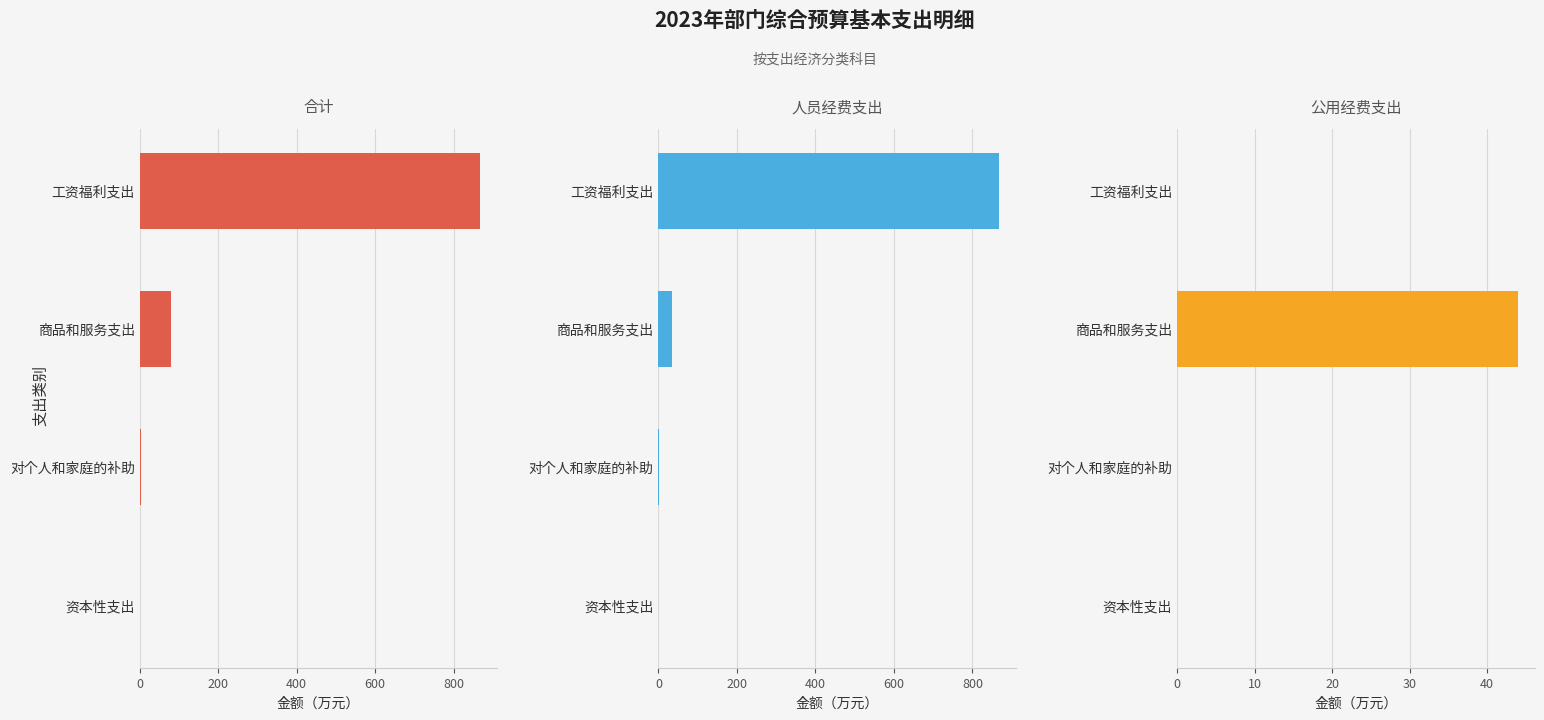

The value of 合计 at 对个人和家庭的补助 is 4.0. True or false?

False